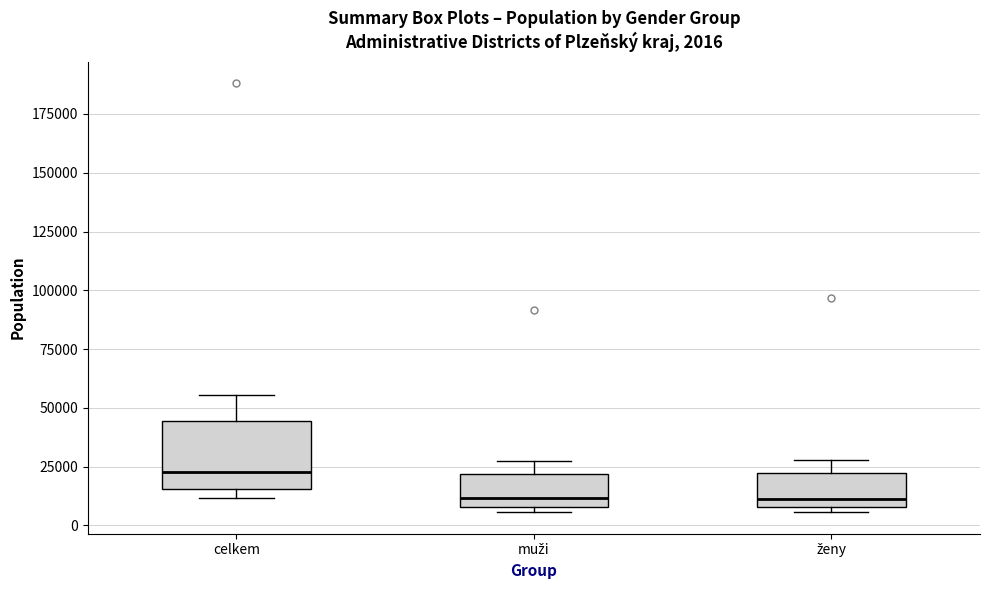

Which box is the tallest, from its lower edge to its upper edge?

celkem